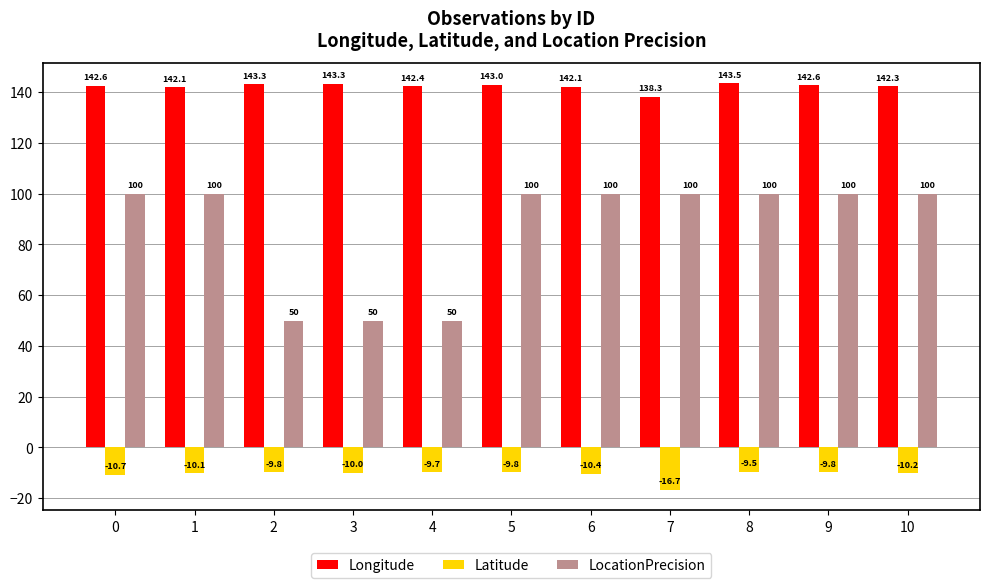

What is the difference between the Latitude values at 6 and 3?

0.4